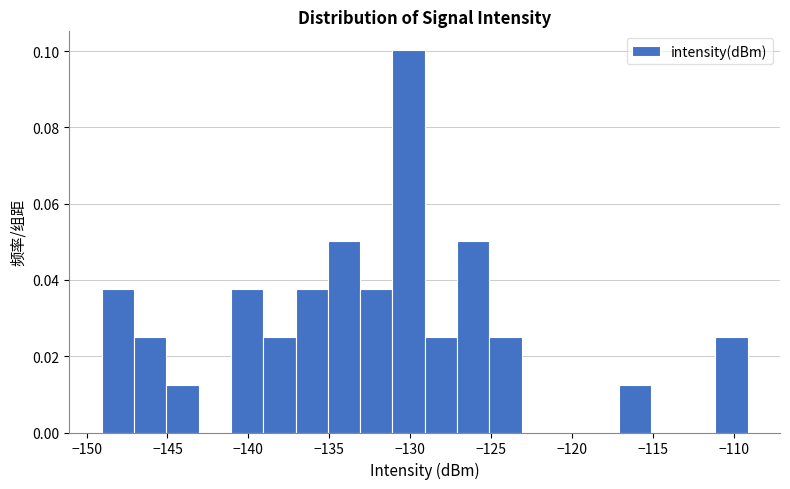

Read against the x-axis, roughly where is the centre of the tallest bar?

-130.0